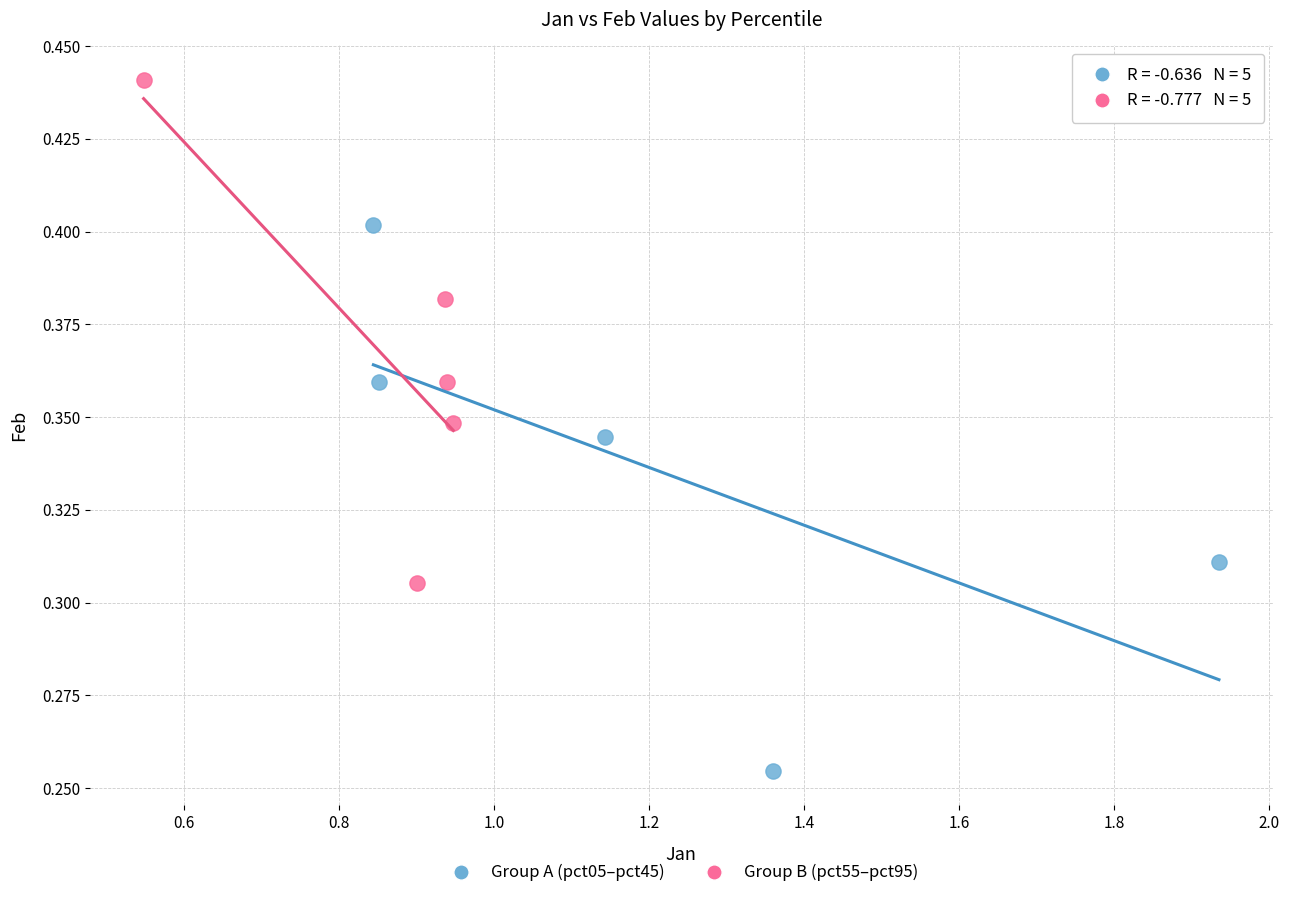

Which series has the widest spread of Y values?

Group A (pct05–pct45)